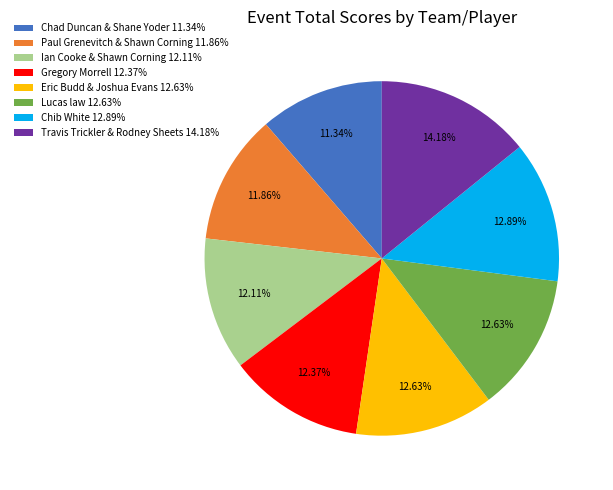

To the nearest percent, what is the combined percentage of Gregory Morrell and Chib White?

25%